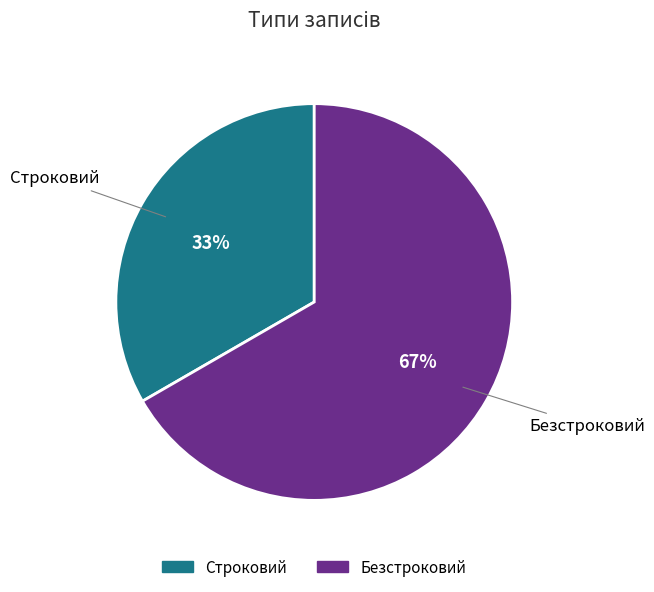

Do Безстроковий and Строковий together represent more than half of the pie?

Yes